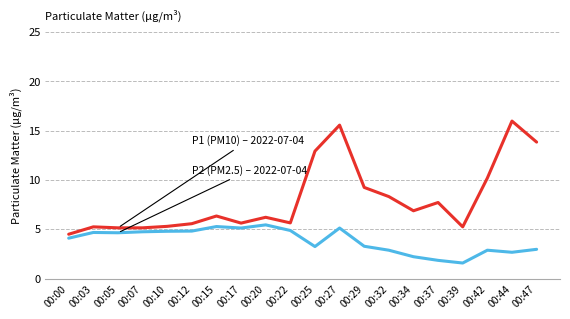

What is the spread (max minus min) of values at 00:15?

1.1